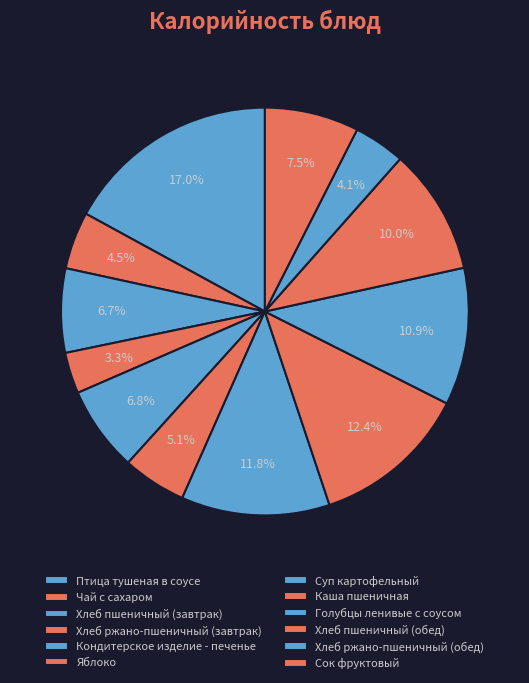

Does Голубцы ленивые с соусом represent more than half of the total?

No